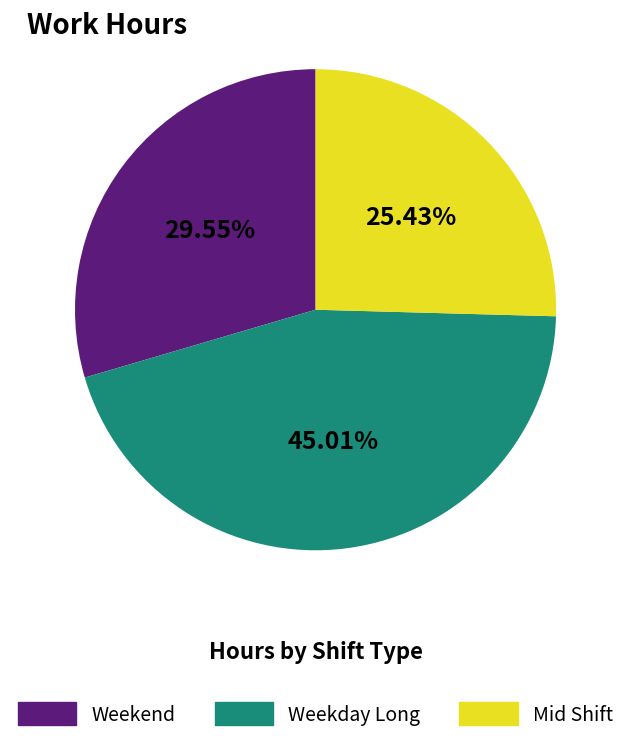

How many slices are in this pie chart?

3